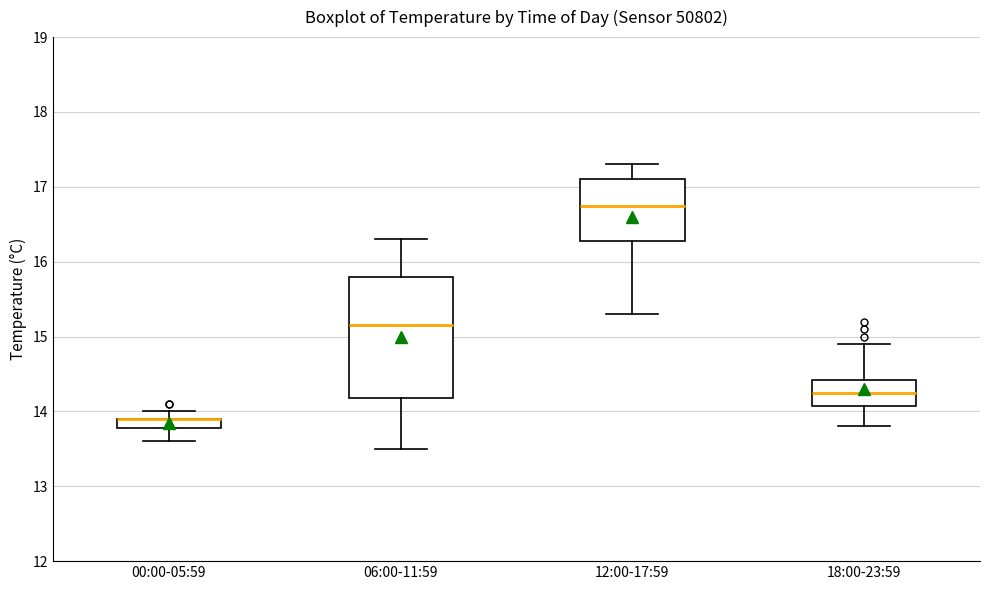

Comparing the boxes themselves (not the whiskers), which one is the tallest?

06:00-11:59